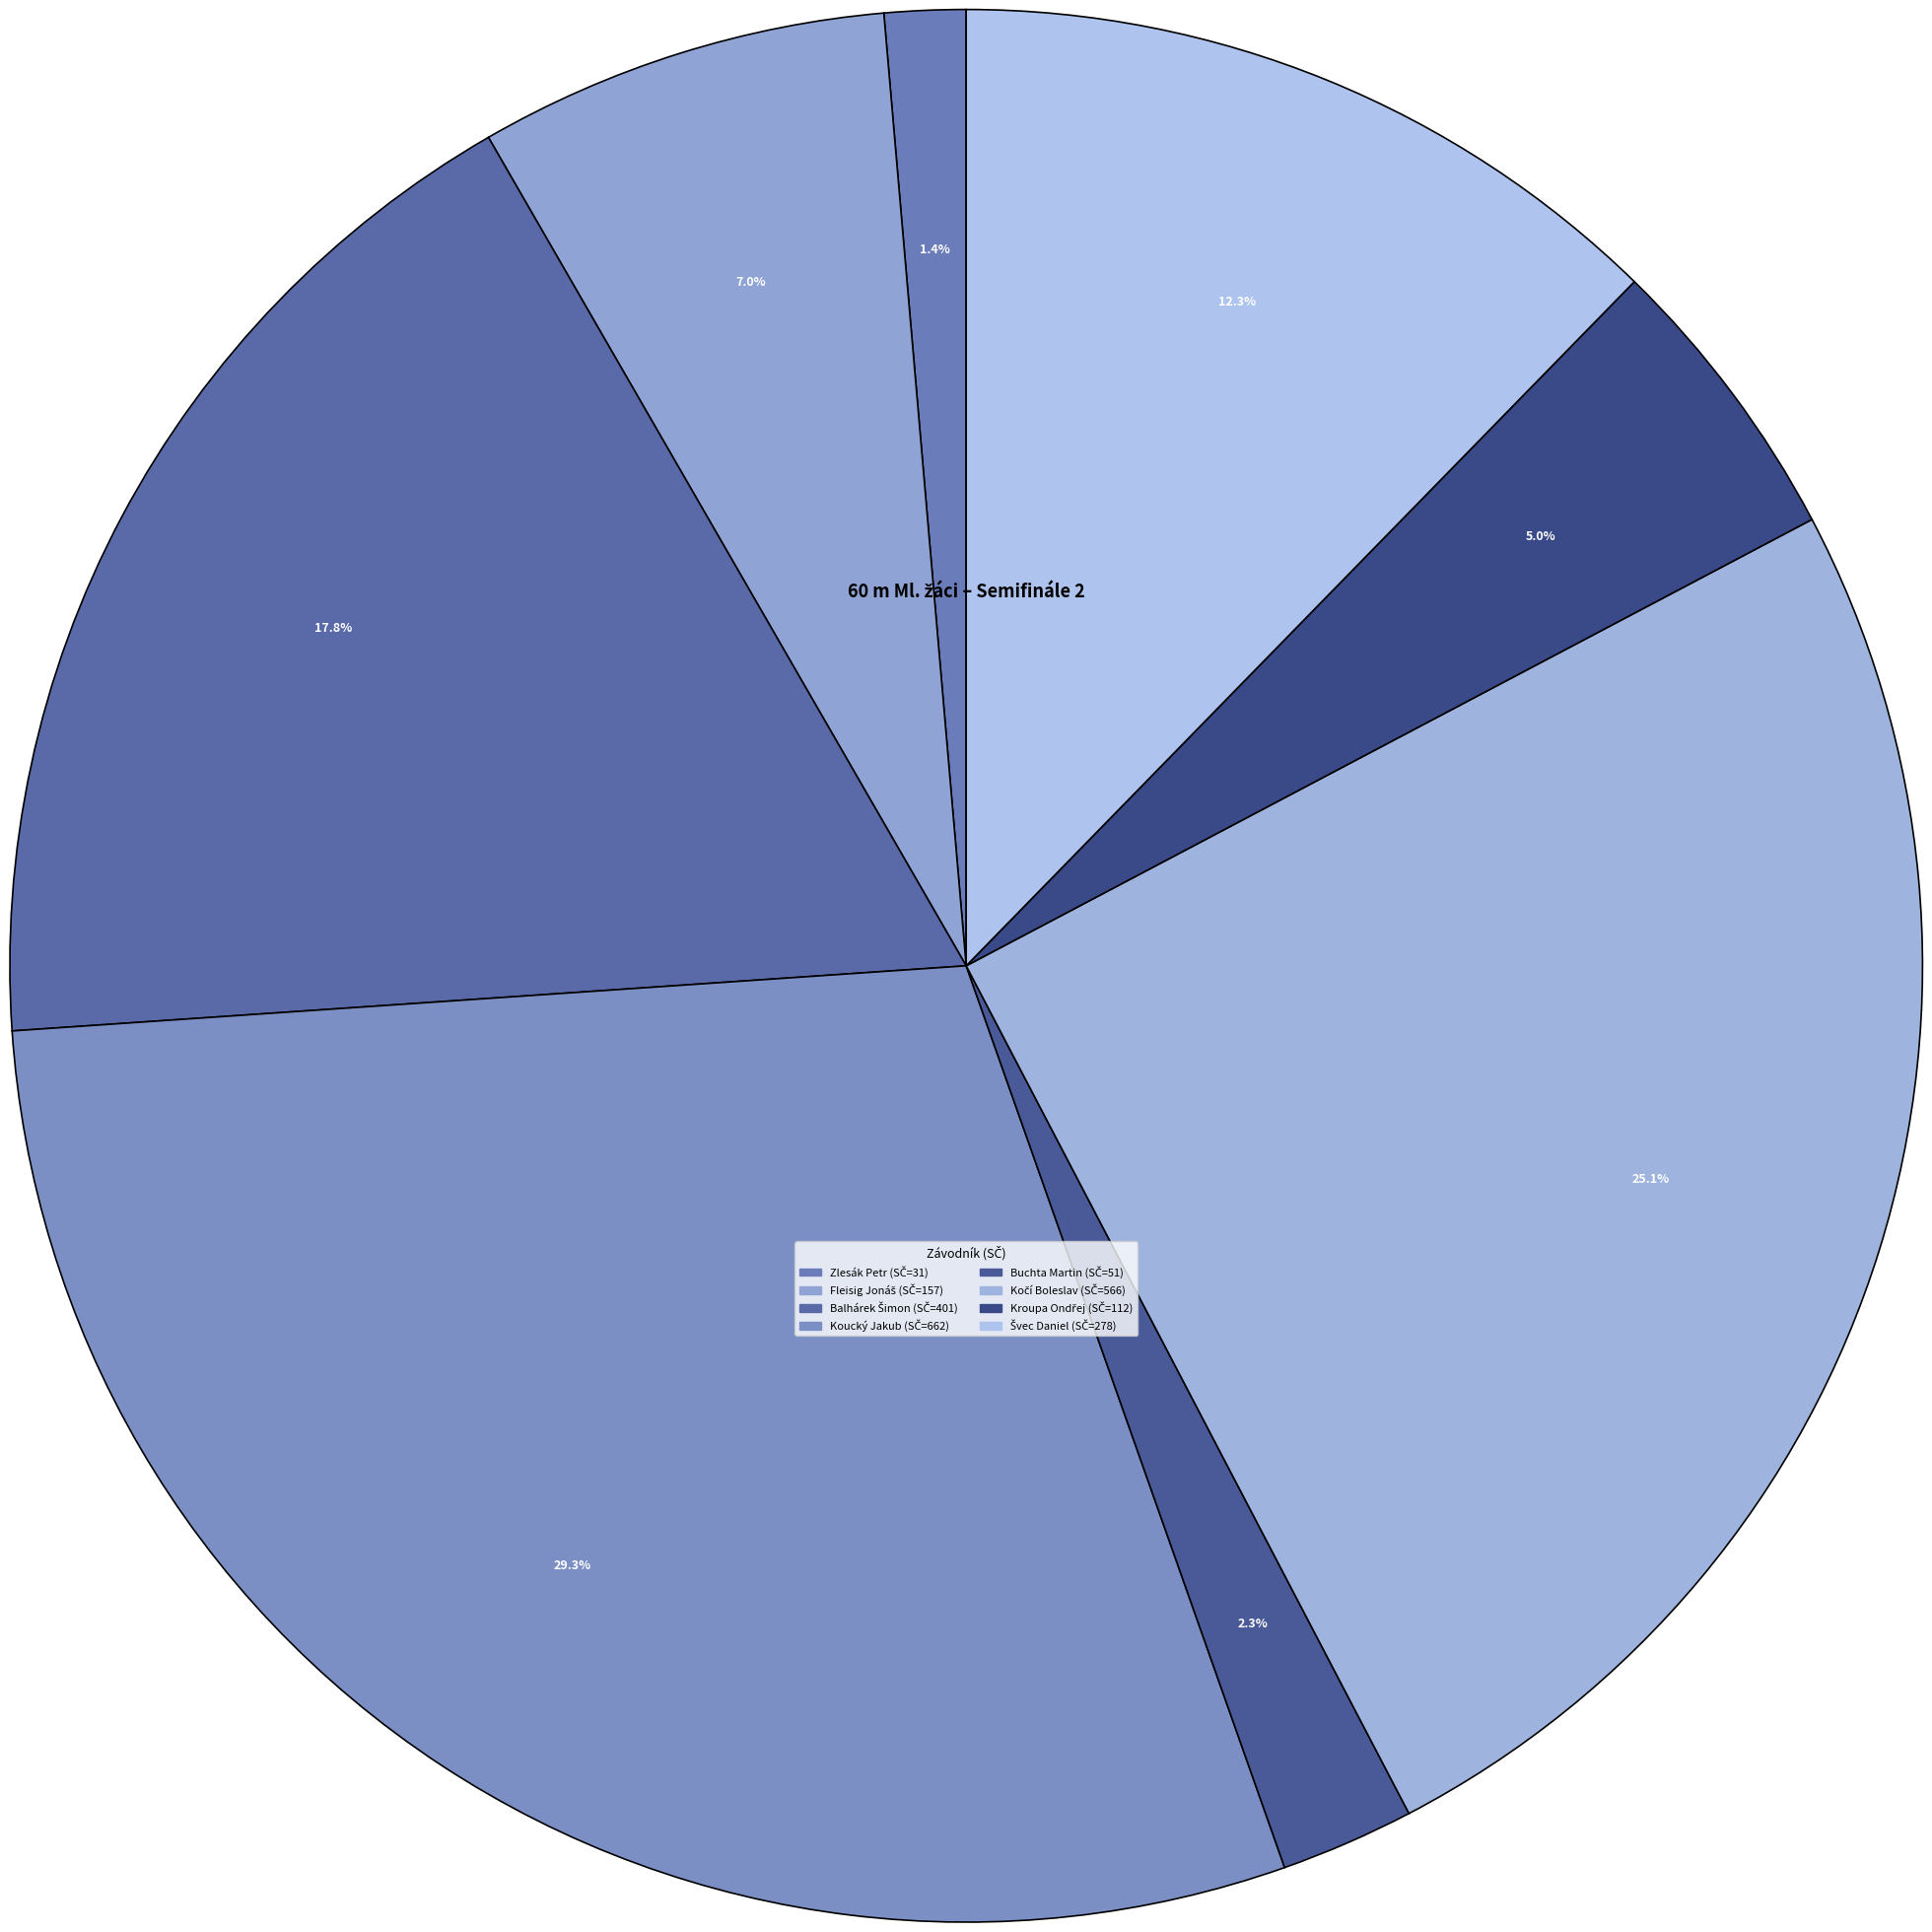

What is the smallest slice in the pie chart?

Zlesák Petr